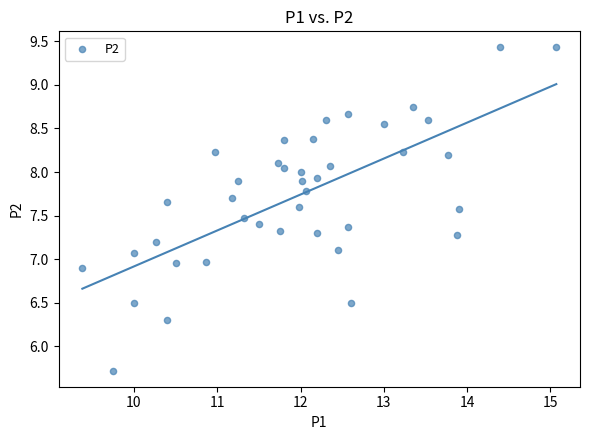

What is the range of X values (max minus min)?

5.7